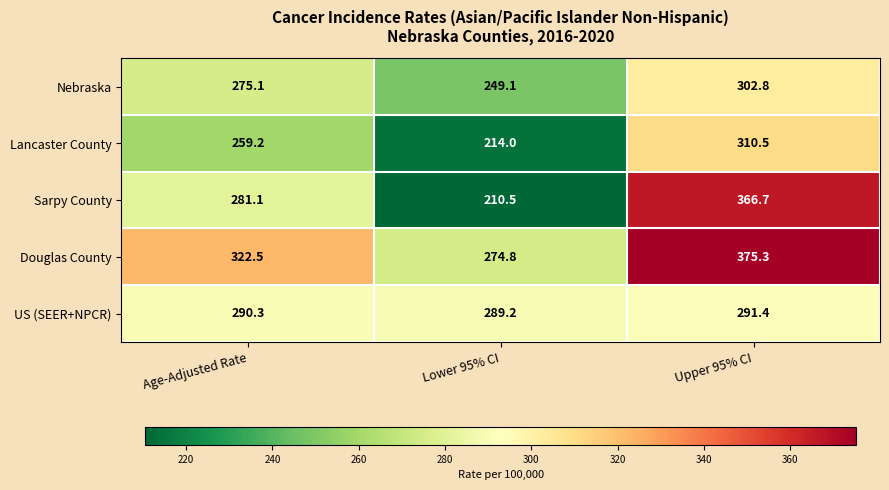

What is the sum of the Douglas County values at Upper 95% CI and Lower 95% CI?

650.1